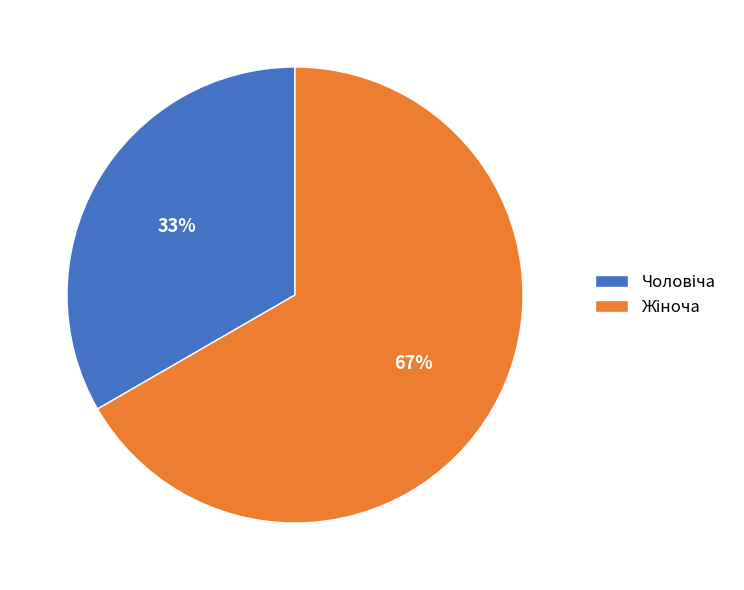

Is there any slice that represents more than half of the pie?

Yes